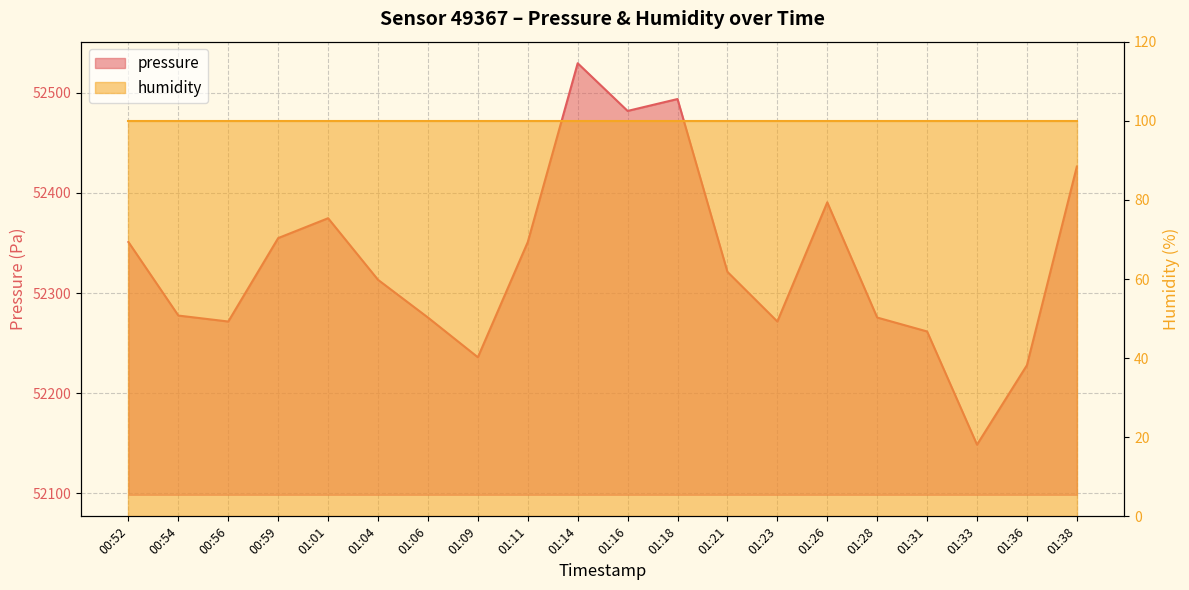

The value at 01:38 is 27687.7. True or false?

False